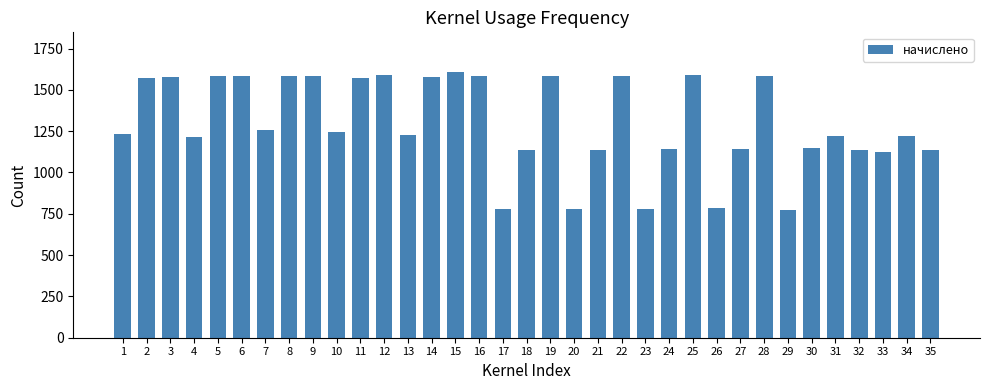

The chart shows a value of 430.8 at 14. True or false?

False